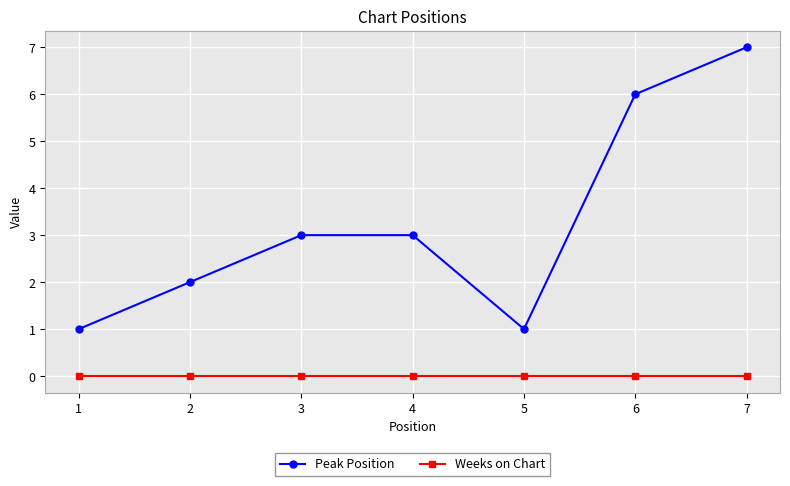

Which series has the widest spread of values?

Peak Position